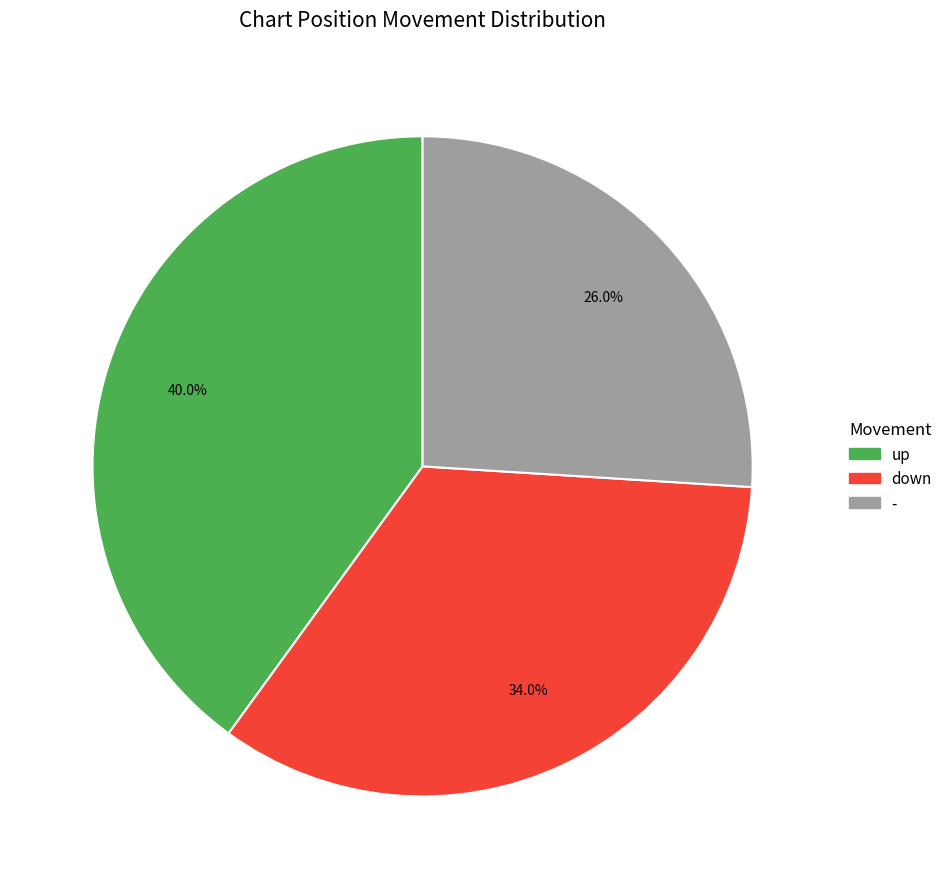

To the nearest percent, what is the average slice percentage?

33%